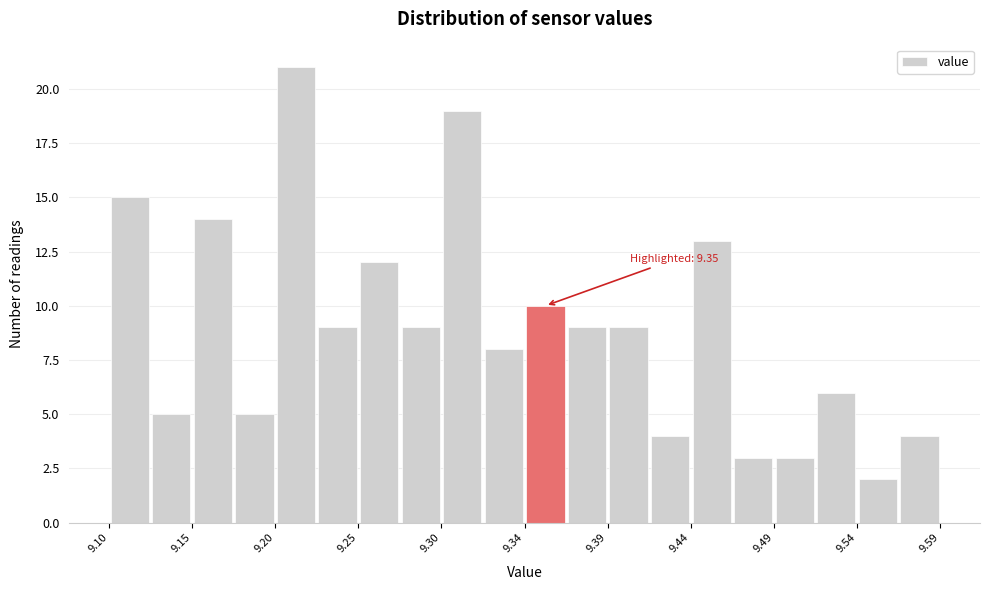

Over which range of the x-axis is the bar tallest?

9.200 to 9.225